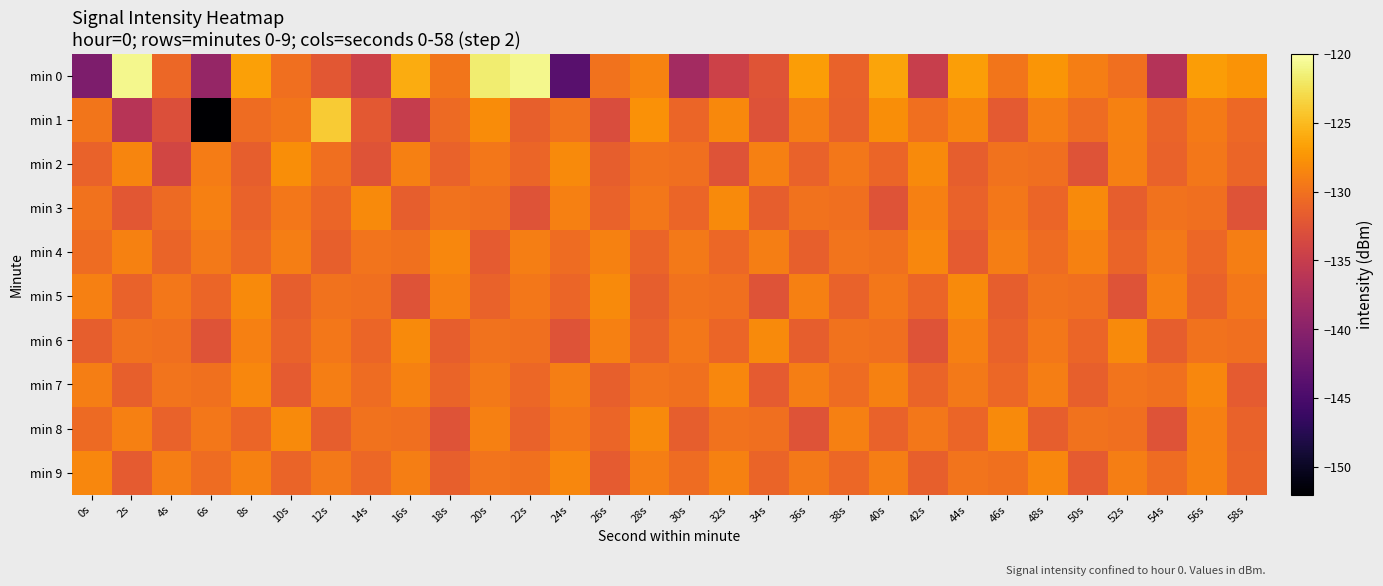

What is the total value across all series at 44s?

-1297.3